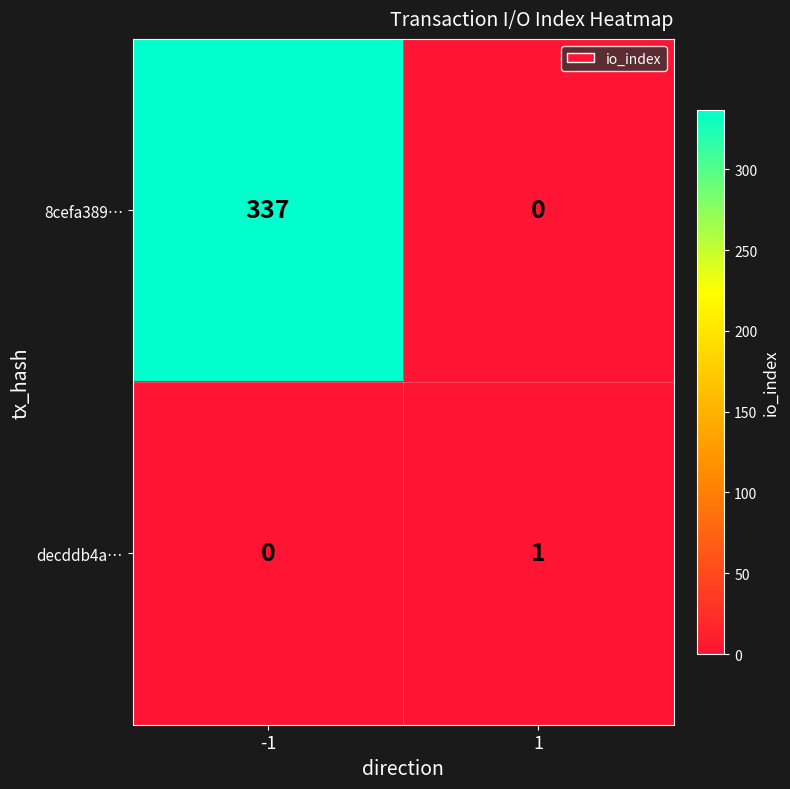

Reading left to right, extract all data points from this chart.

8cefa389…: 337	0
decddb4a…: 0	1